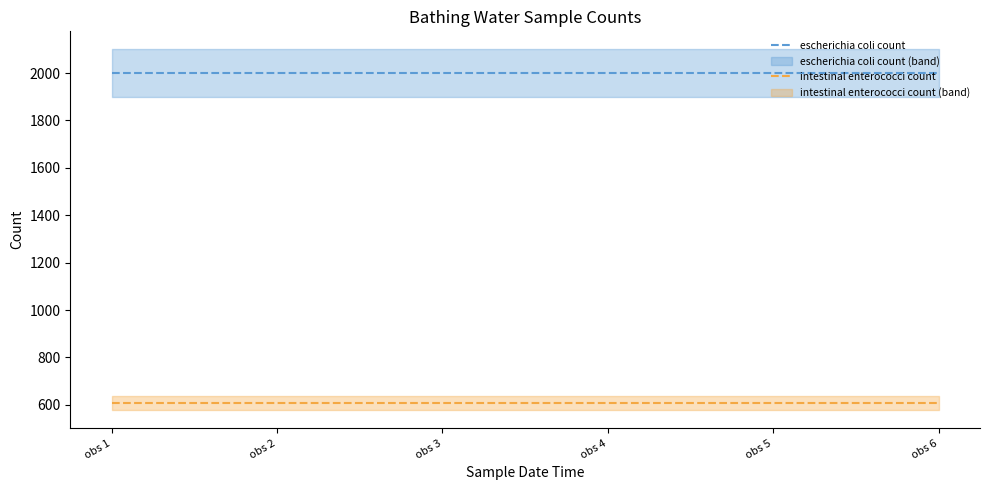

Count the number of categories in the chart.

6